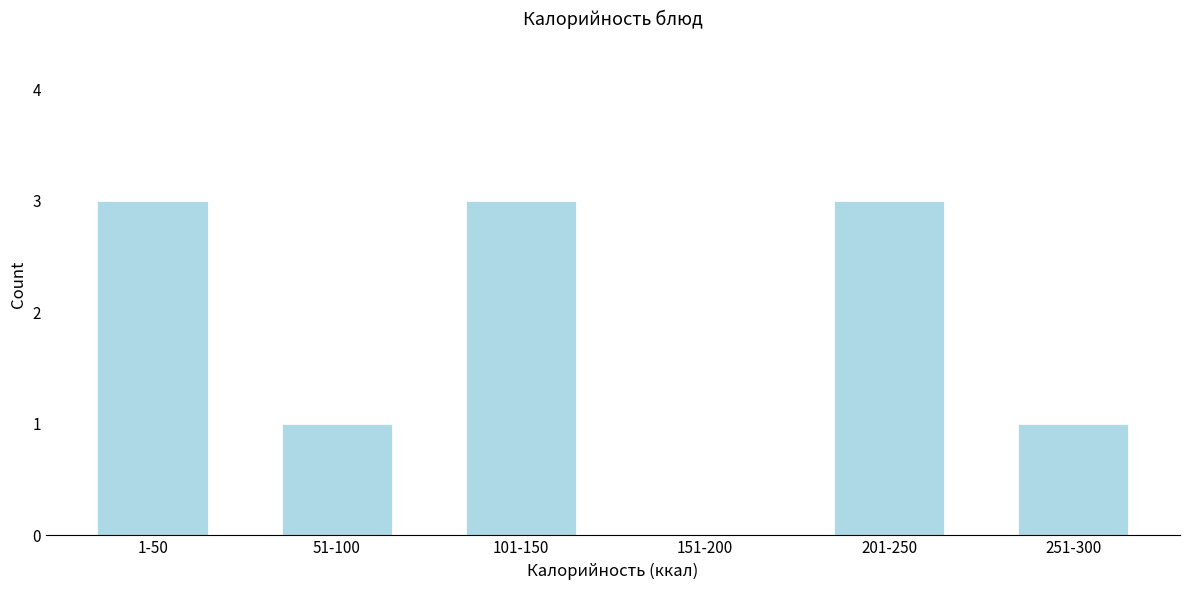

Reading left to right, what are all the values shown in this chart?

1-50=3	51-100=1	101-150=3	151-200=0	201-250=3	251-300=1